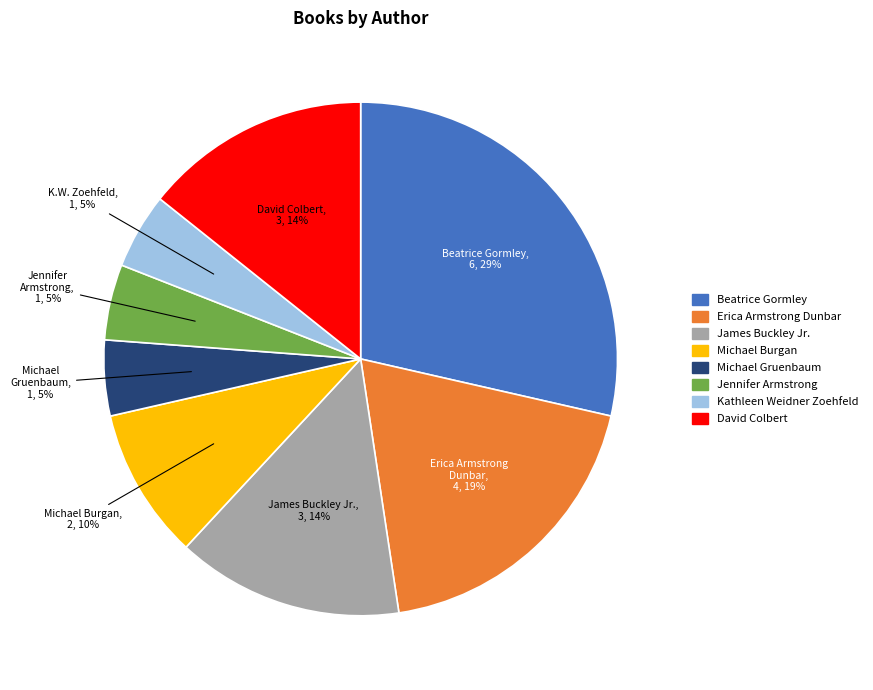

How many slices are in this pie chart?

8